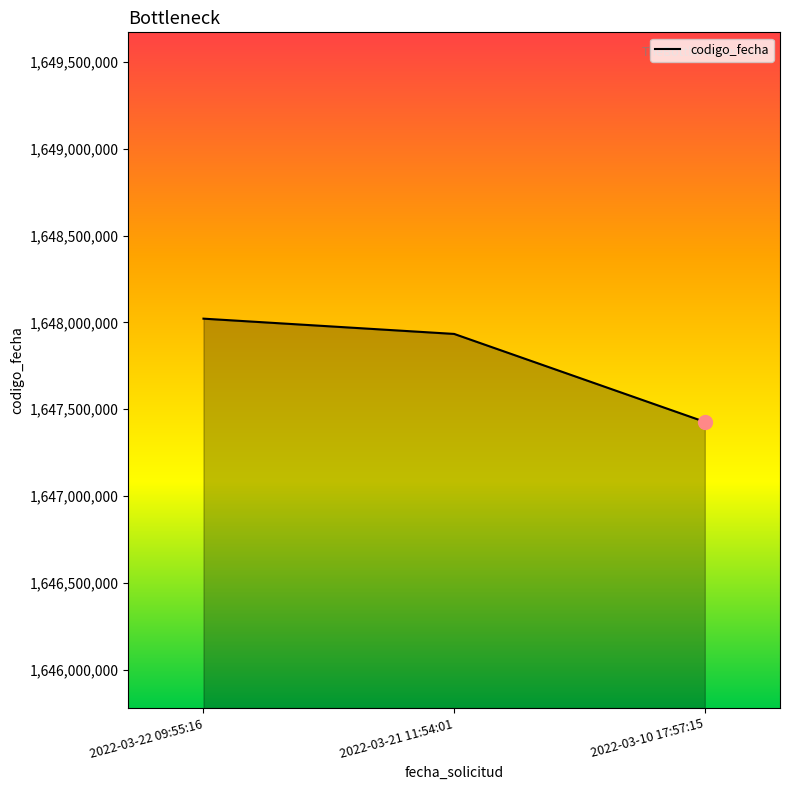

What position from the left is 2022-03-10 17:57:15?

3